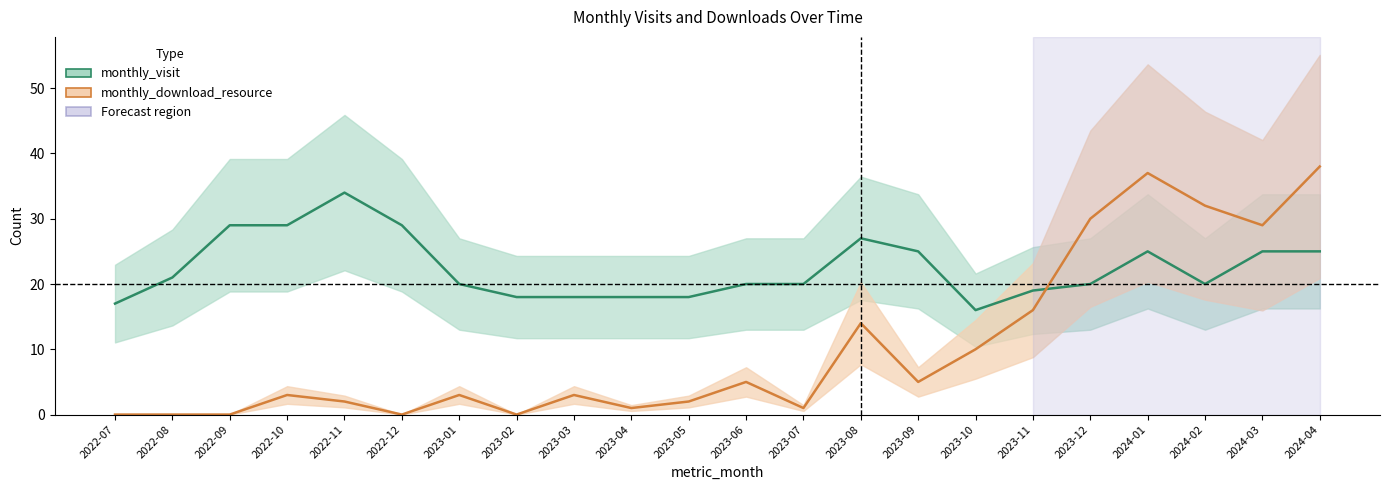

At which category does monthly_download_resource reach its first local peak?

2022-10